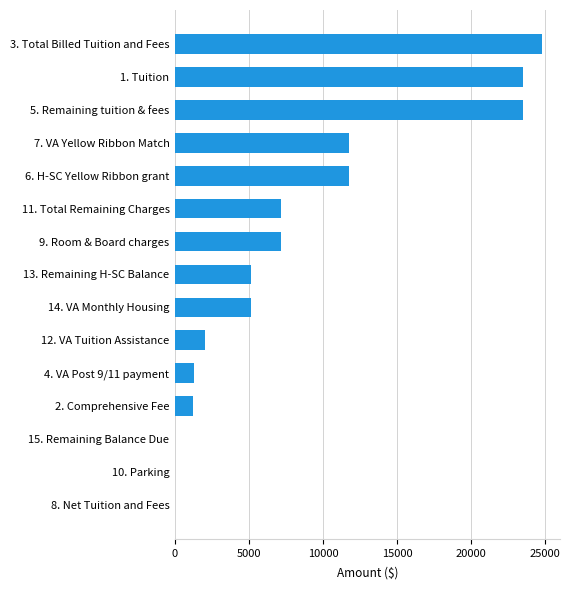

What is the sum of all values?

124273.2